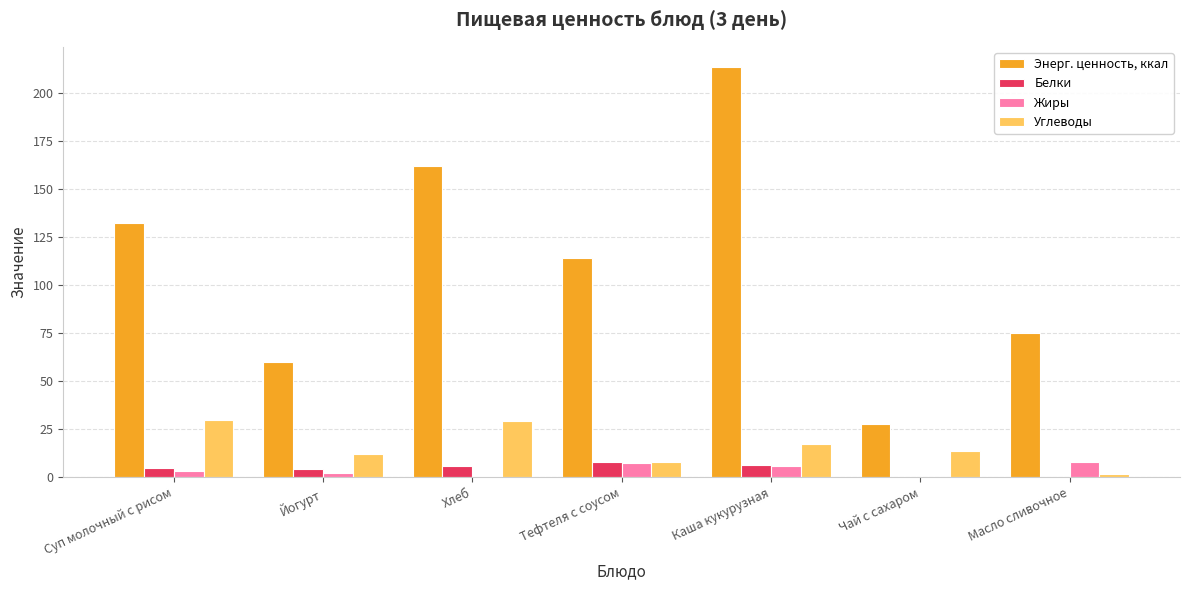

Which series changed the most between Суп молочный с рисом and Каша кукурузная?

Энерг. ценность, ккал